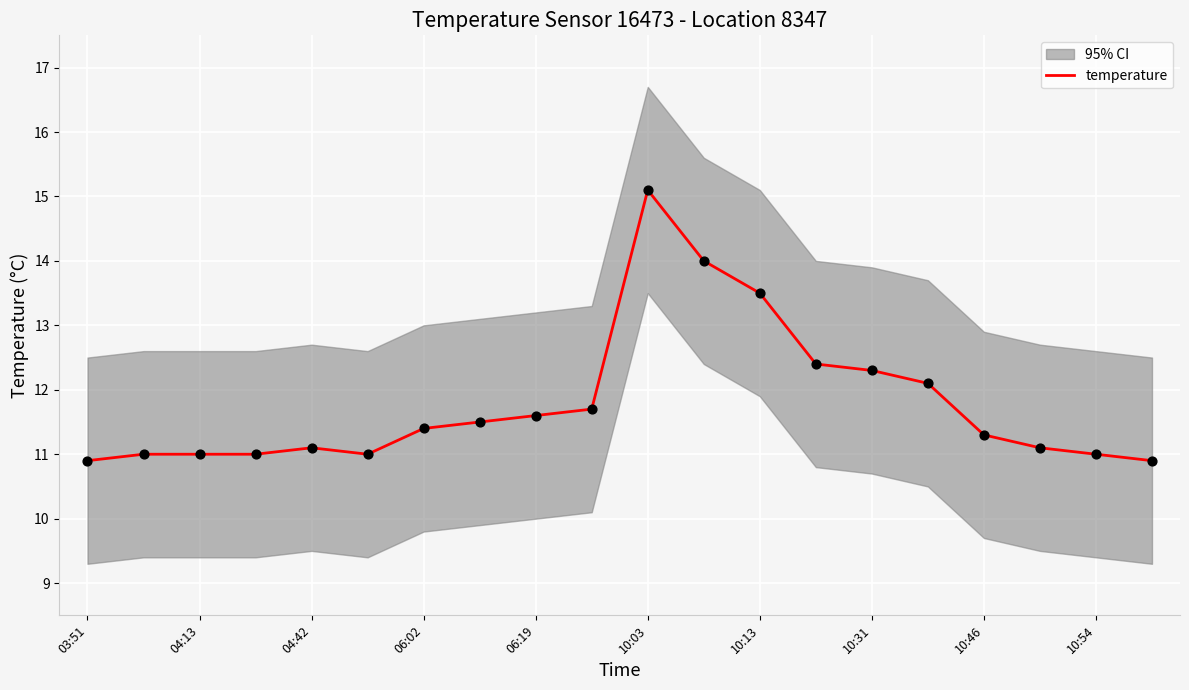

True or false: temperature has a value of 6.8 at 03:51.

False